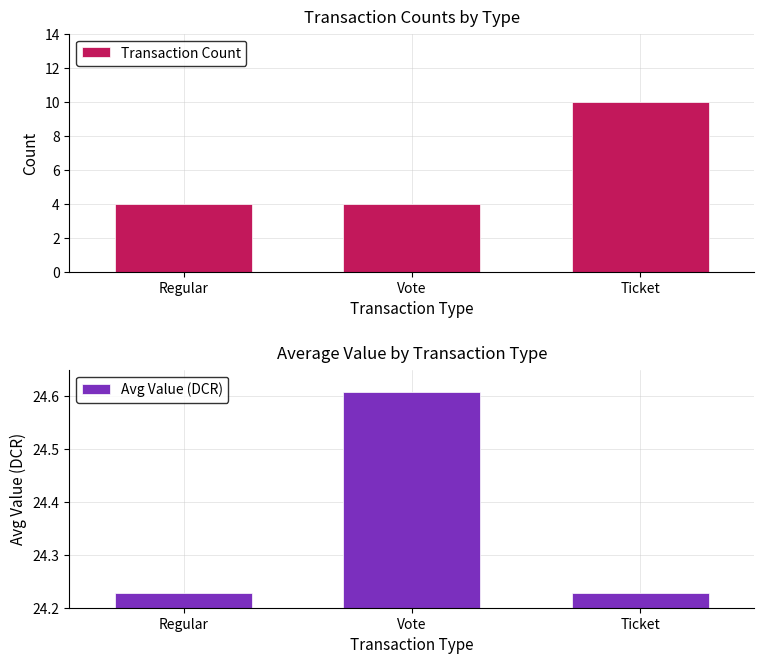

What value does the Transaction Count series have at Vote?

4